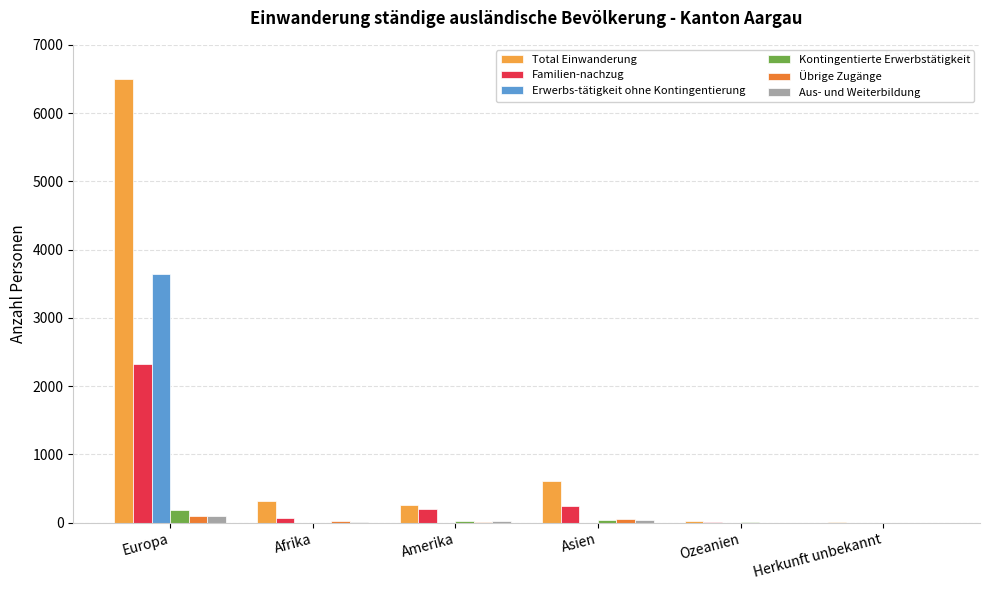

The value of Übrige Zugänge at Ozeanien is 3. True or false?

True